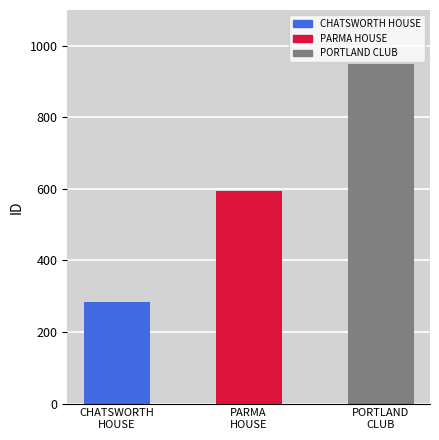

How many series are shown in this chart?

1